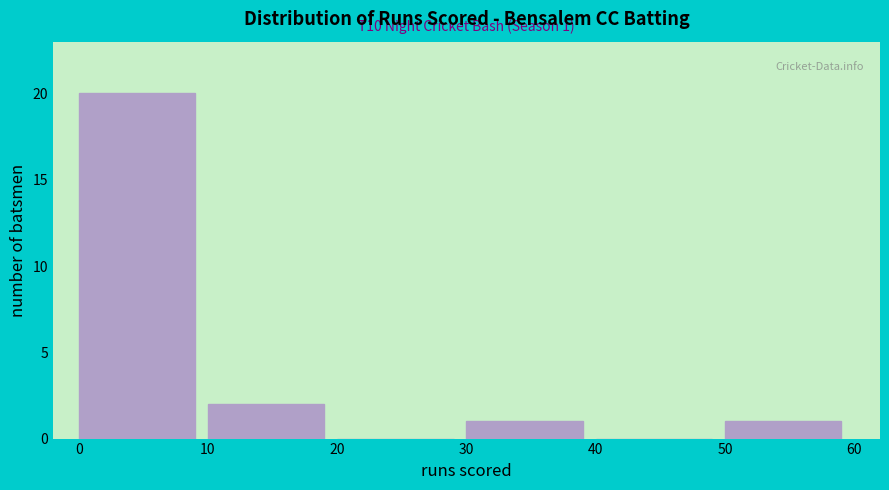

Which range on the x-axis has the tallest bar?

0 to 10